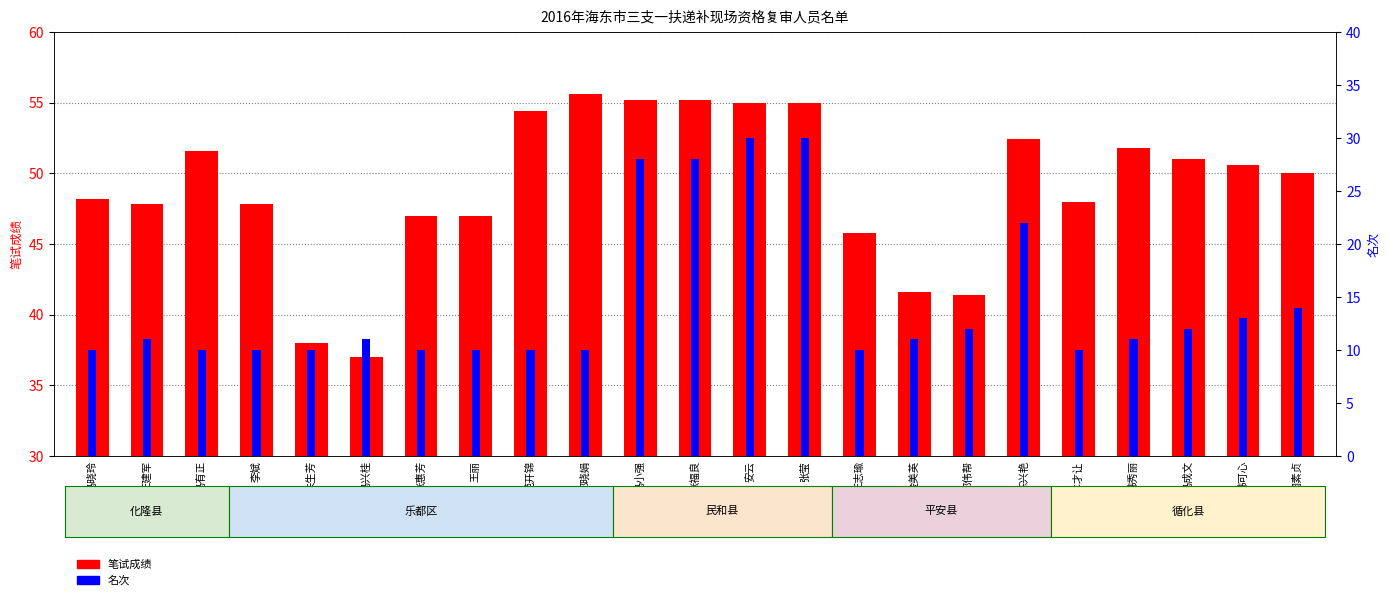

Rank the series by their maximum value, from highest to lowest.

笔试成绩, 名次